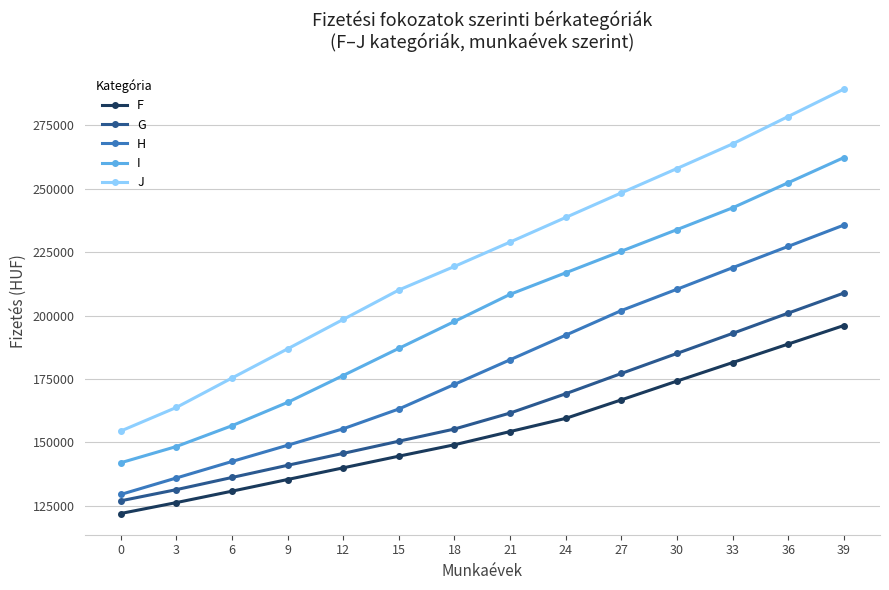

How many distinct data groups are displayed?

5